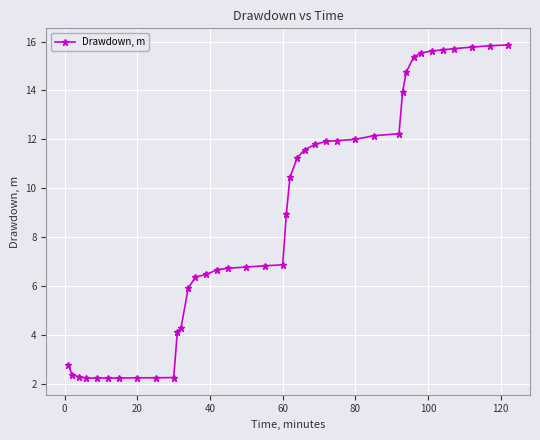

What is the difference between the second highest and second lowest values?

13.6